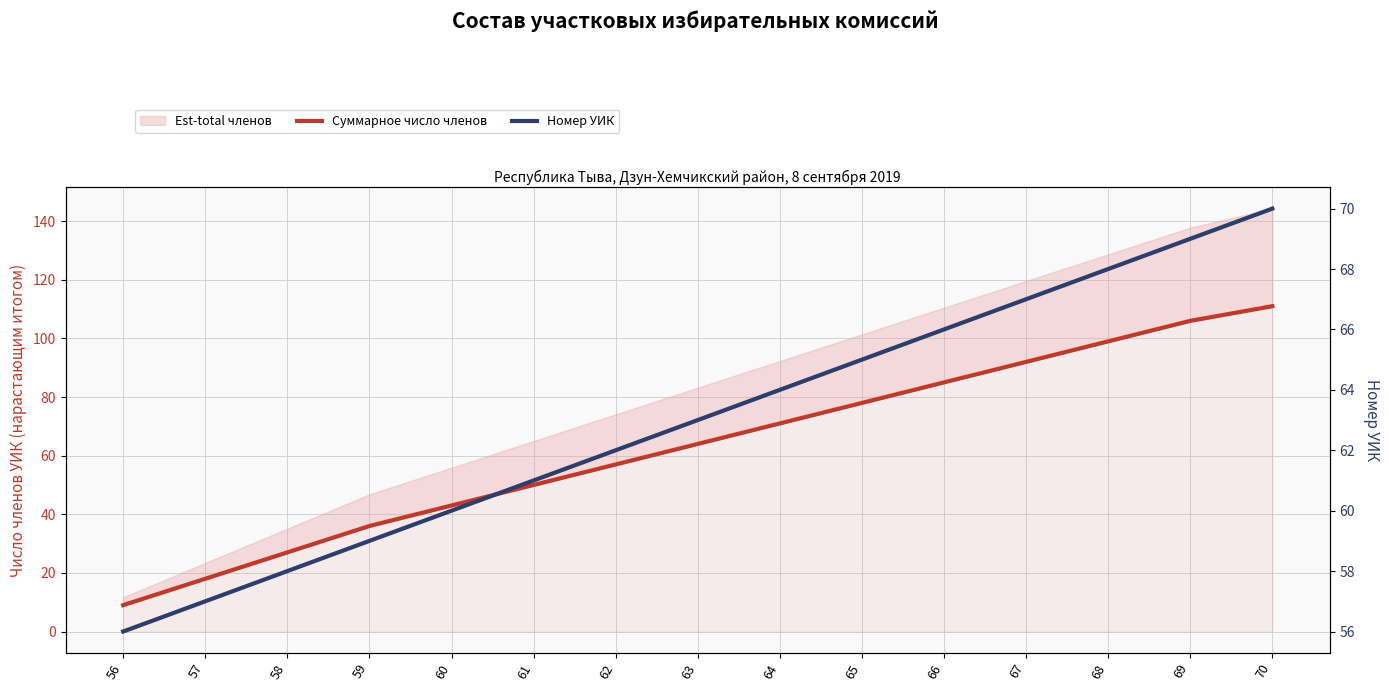

What is the total value across all series at 59?

95